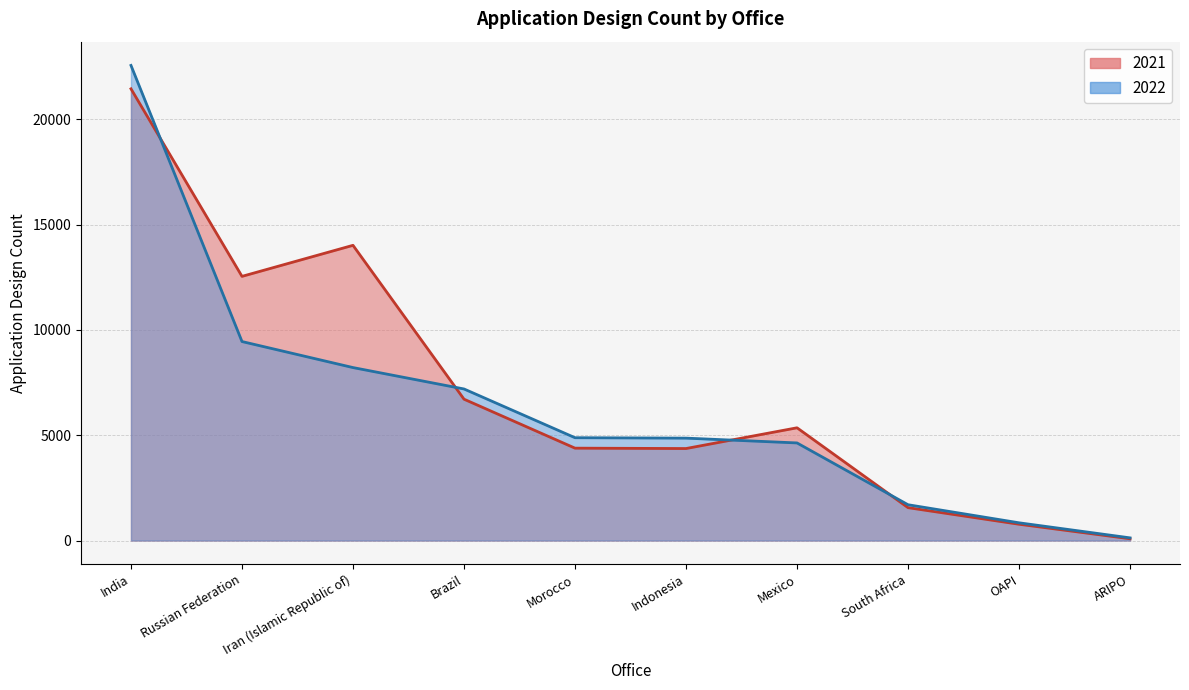

What is the sum of all 2021 values?

71242